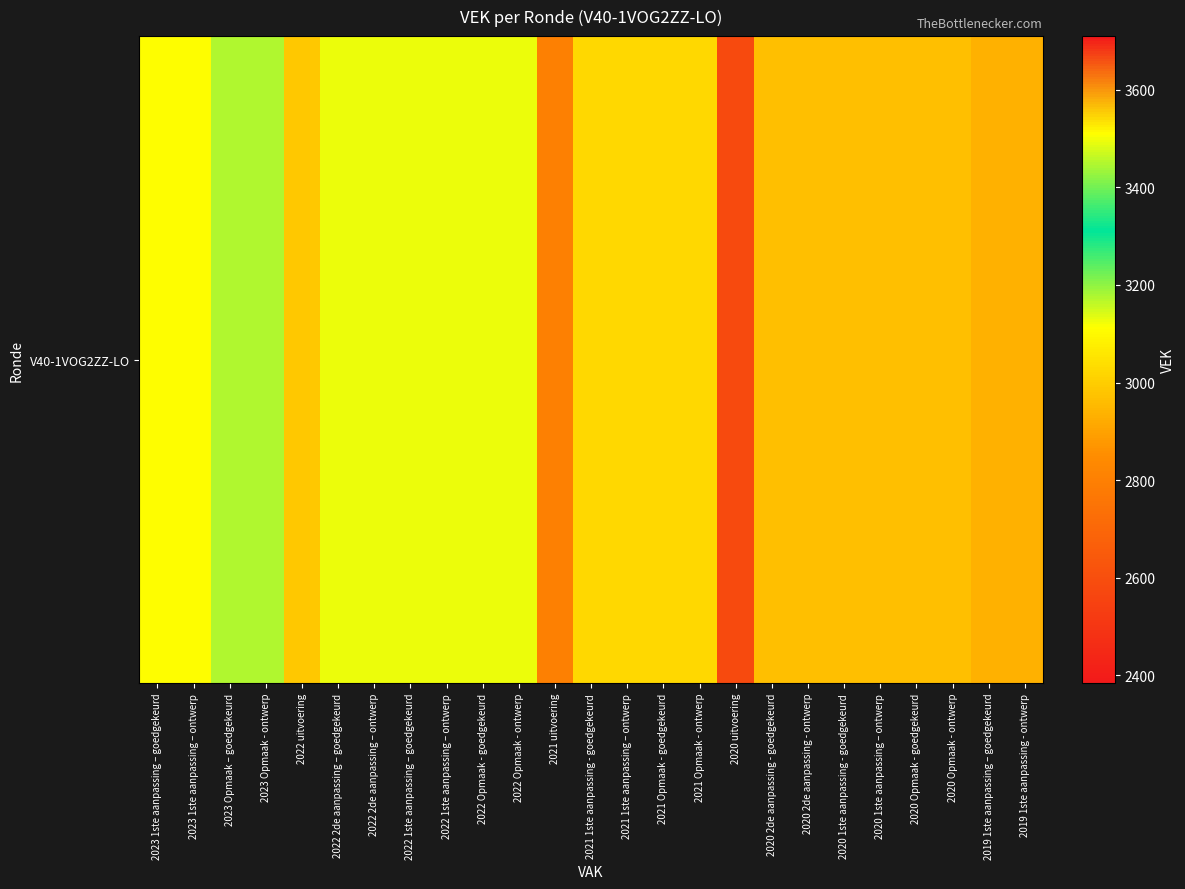

List the labels in order of value, largest first.

2023 1ste aanpassing – goedgekeurd, 2023 1ste aanpassing – ontwerp, 2023 Opmaak – goedgekeurd, 2023 Opmaak - ontwerp, 2022 2de aanpassing – goedgekeurd, 2022 2de aanpassing – ontwerp, 2022 1ste aanpassing – goedgekeurd, 2022 1ste aanpassing – ontwerp, 2022 Opmaak - goedgekeurd, 2022 Opmaak - ontwerp, 2021 1ste aanpassing - goedgekeurd, 2021 1ste aanpassing – ontwerp, 2021 Opmaak - goedgekeurd, 2021 Opmaak - ontwerp, 2022 uitvoering, 2020 2de aanpassing - goedgekeurd, 2020 2de aanpassing - ontwerp, 2020 1ste aanpassing - goedgekeurd, 2020 1ste aanpassing – ontwerp, 2020 Opmaak - goedgekeurd, 2020 Opmaak - ontwerp, 2019 1ste aanpassing – goedgekeurd, 2019 1ste aanpassing - ontwerp, 2021 uitvoering, 2020 uitvoering